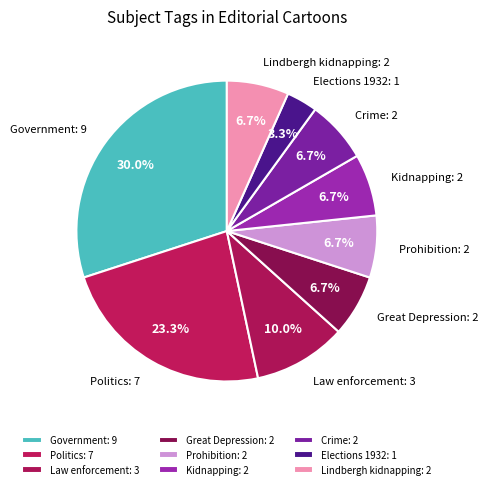

How many slices are in this pie chart?

9